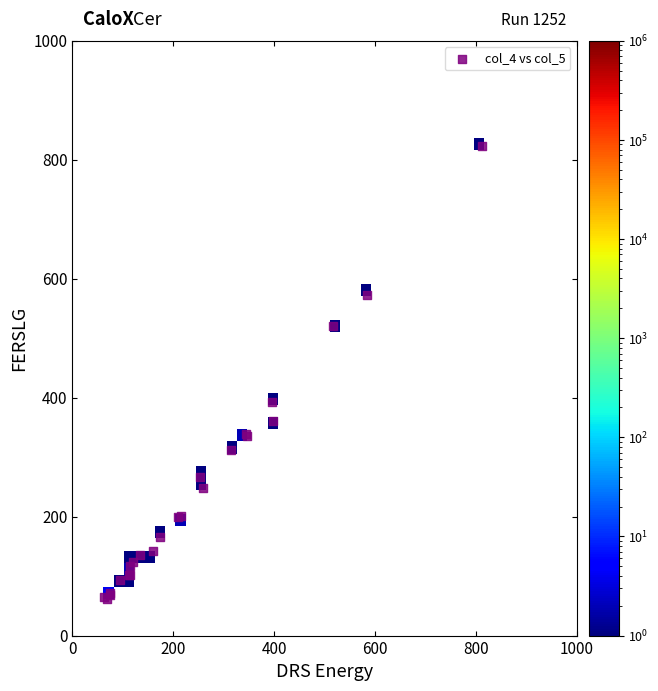

What Y value in the scatter plot is closest to 442?

392.6